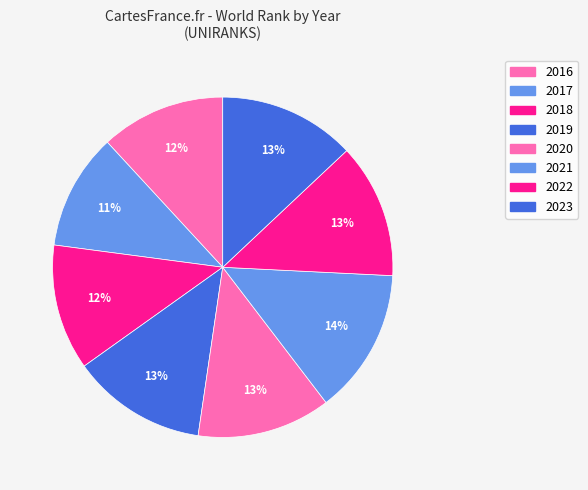

What percentage is the 2021 slice, to the nearest percent?

14%